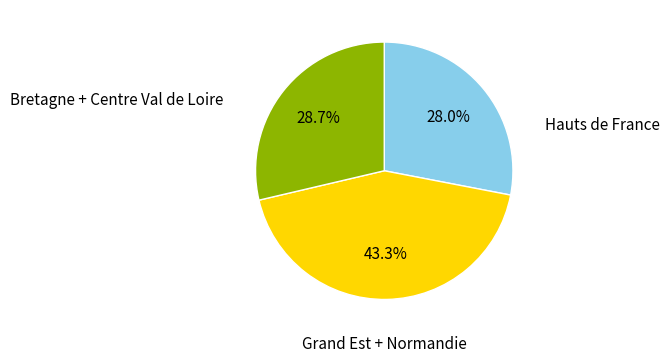

To the nearest percent, what is the average slice percentage?

33%